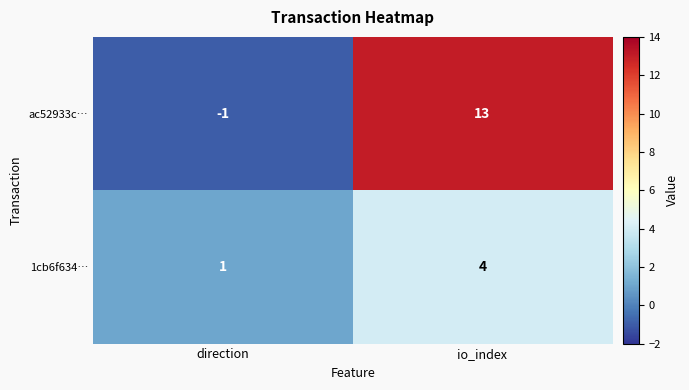

Which series has the largest range (max minus min)?

ac52933c…